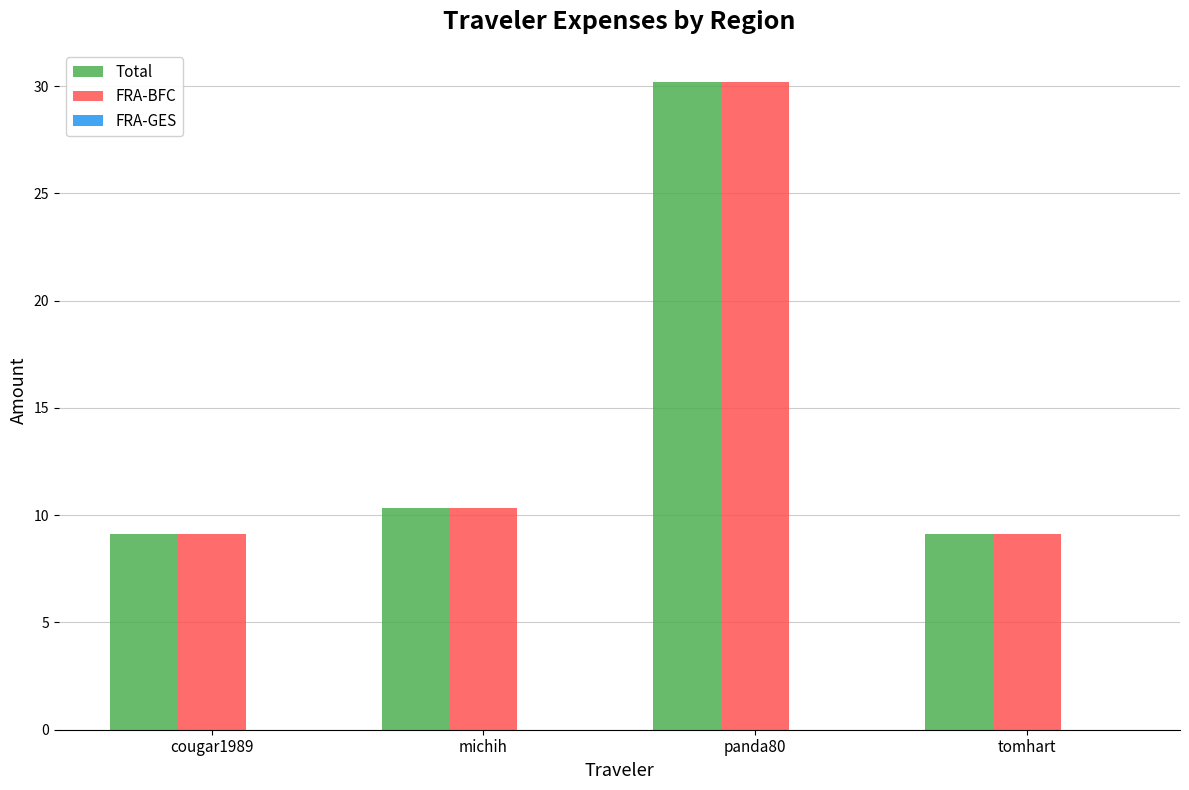

What is the difference between the maximum and second lowest values in the FRA-BFC series?

21.1